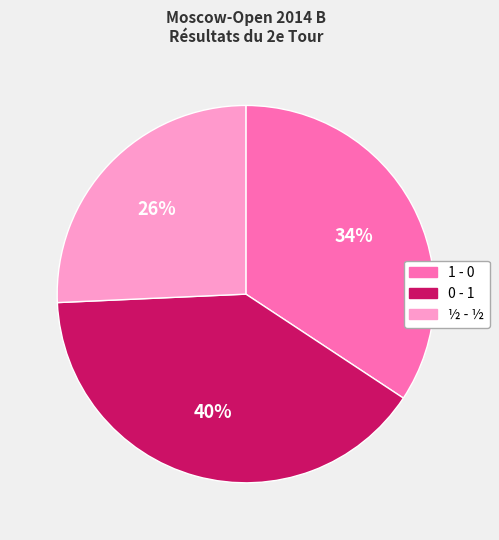

How many segments does this pie chart have?

3